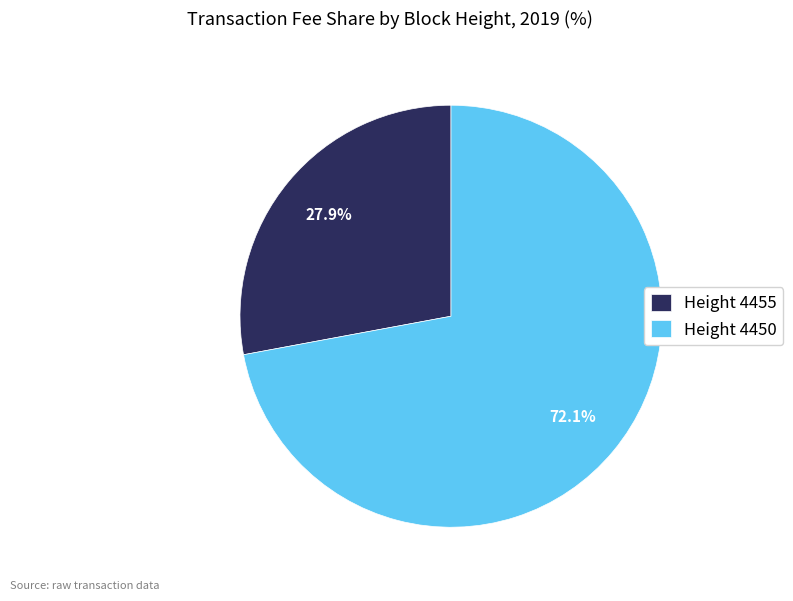

Which has a higher value, Height 4455 or Height 4450?

Height 4450